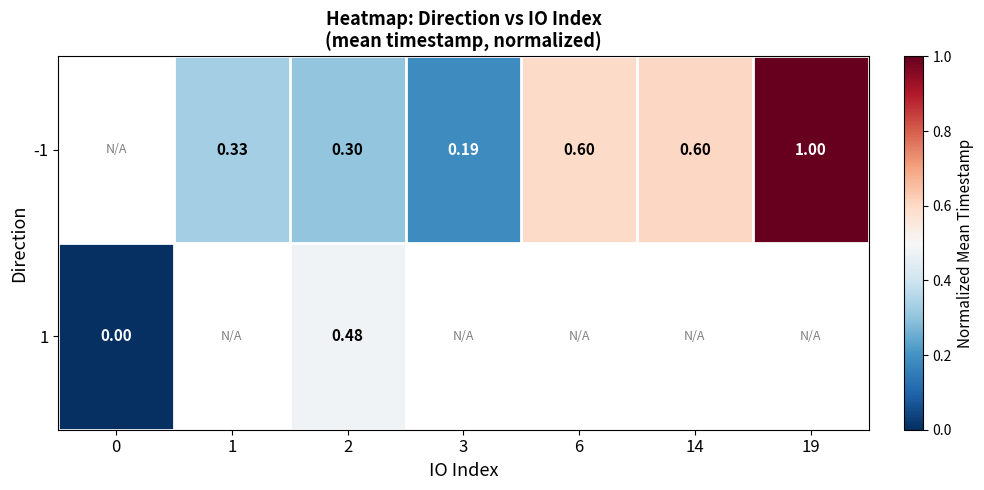

Is the value of 1 at 0 greater than the value of -1 at 3?

No